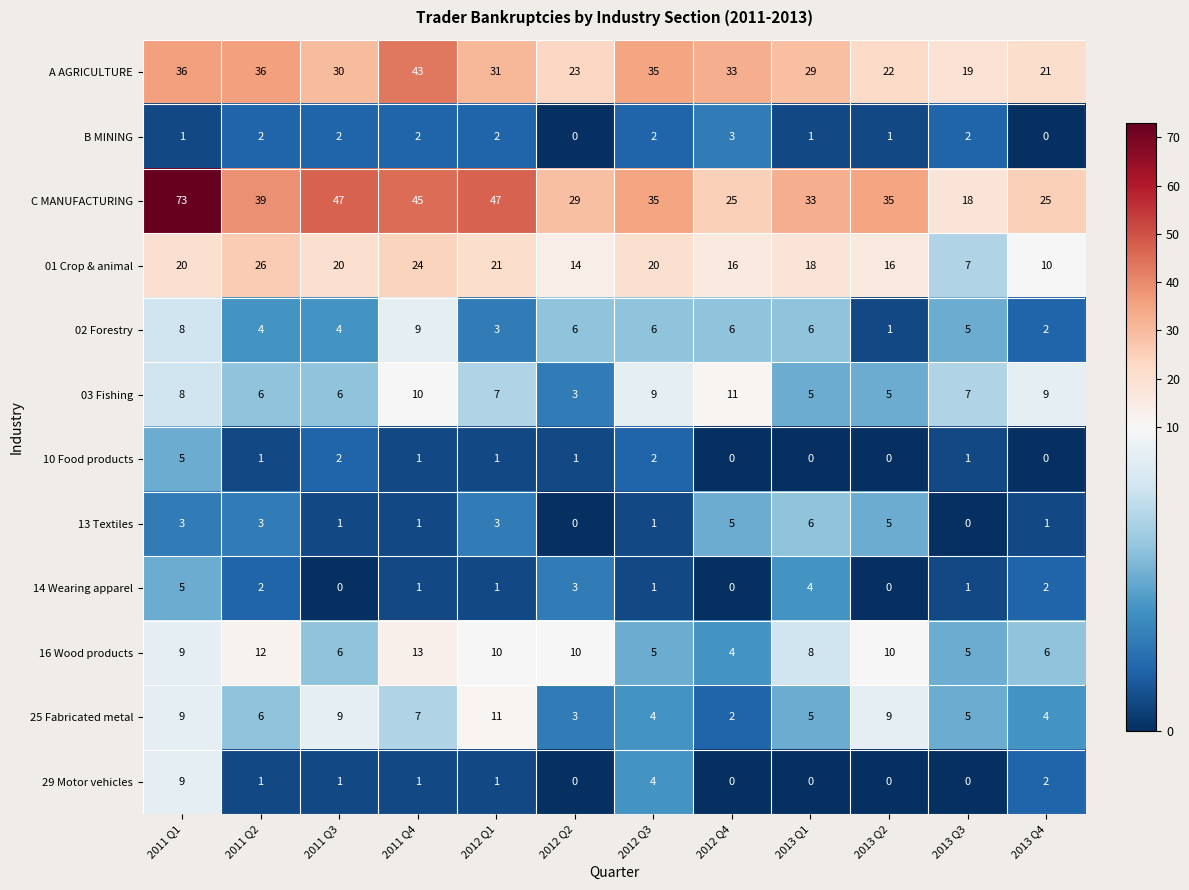

What is the difference between the highest and lowest values at 2012 Q1?

46